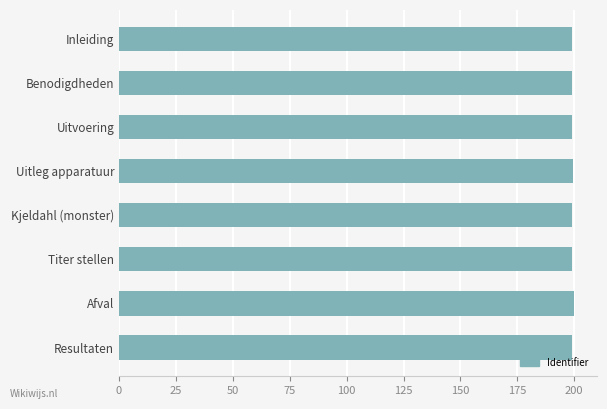

Does the chart contain stacked bars?

No